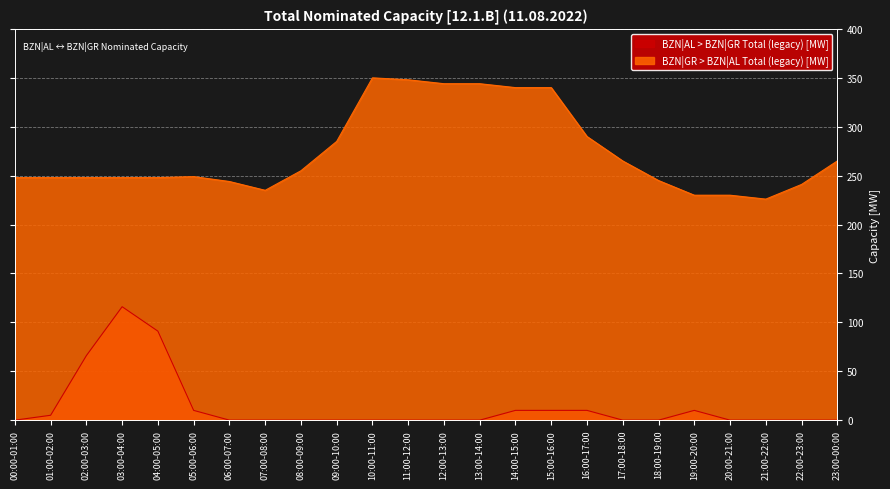

In BZN|GR > BZN|AL Total (legacy) [MW], how many points are higher than both neighbors (excluding endpoints)?

2